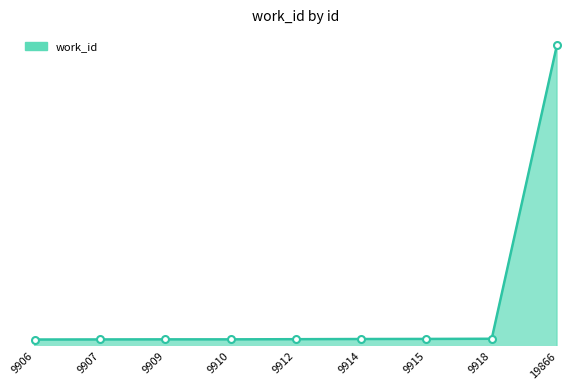

What is the value of the 3rd point from the left?

3858